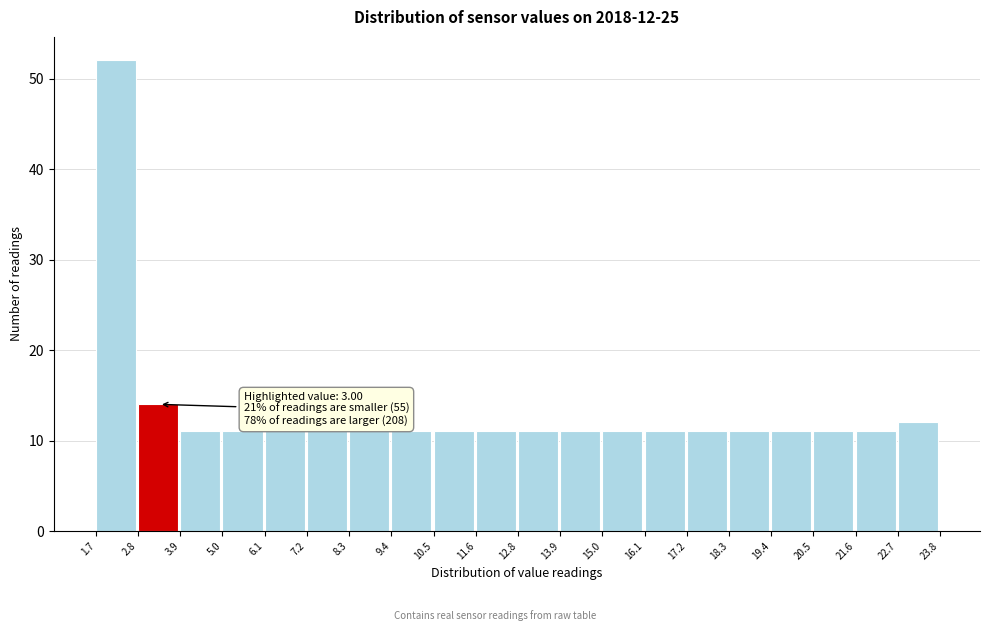

Over which range of the x-axis is the bar tallest?

1.7 to 2.8